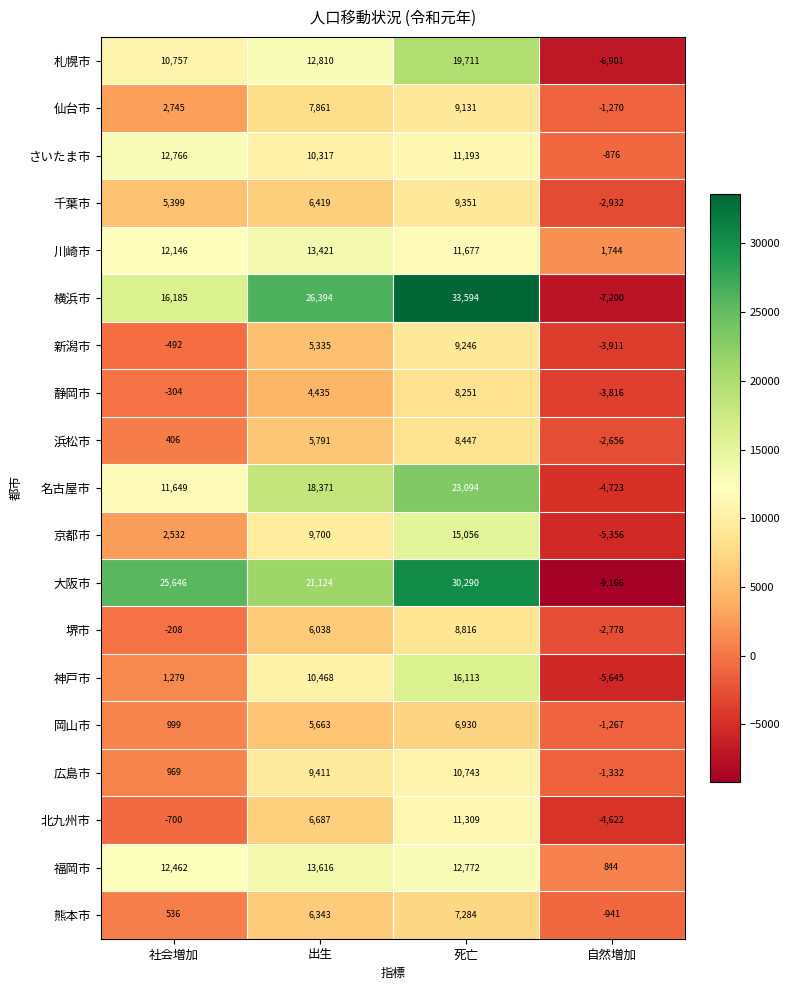

At how many categories does at least one series exceed 8028?

3